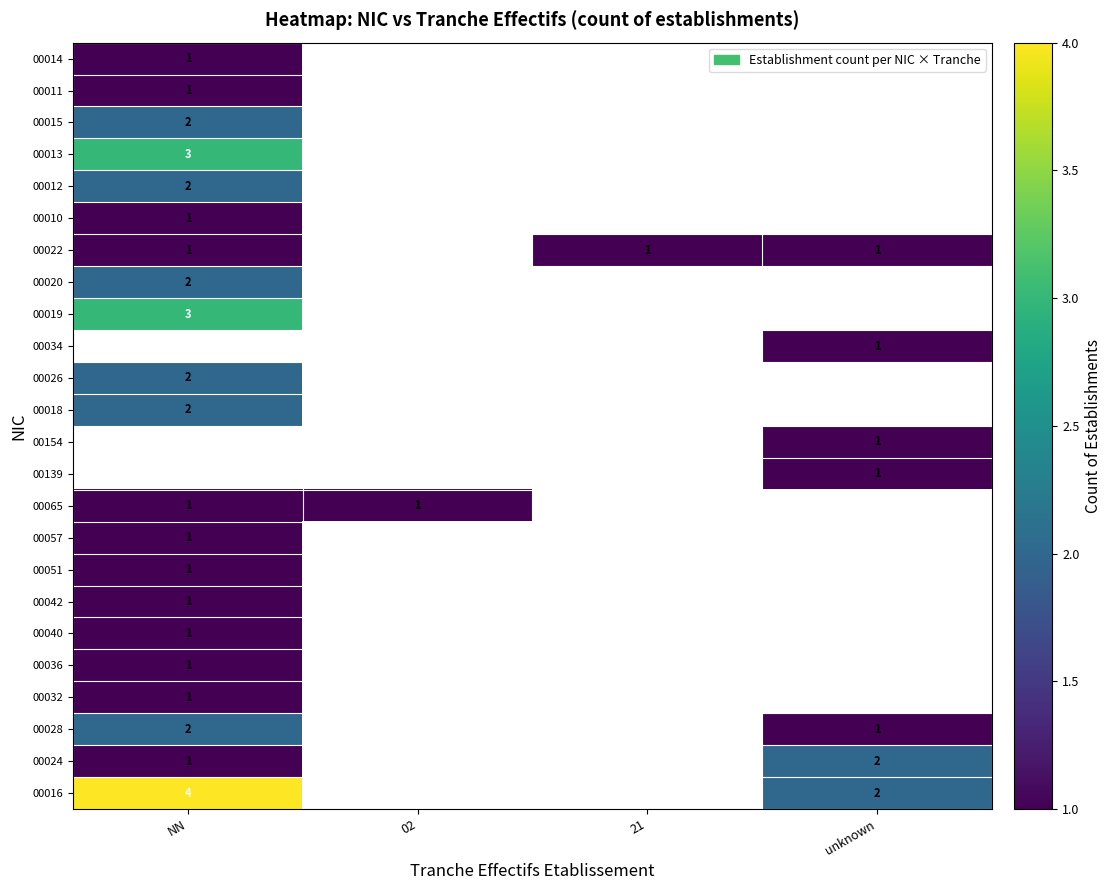

True or false: 00019 has a value of 5 at NN.

False